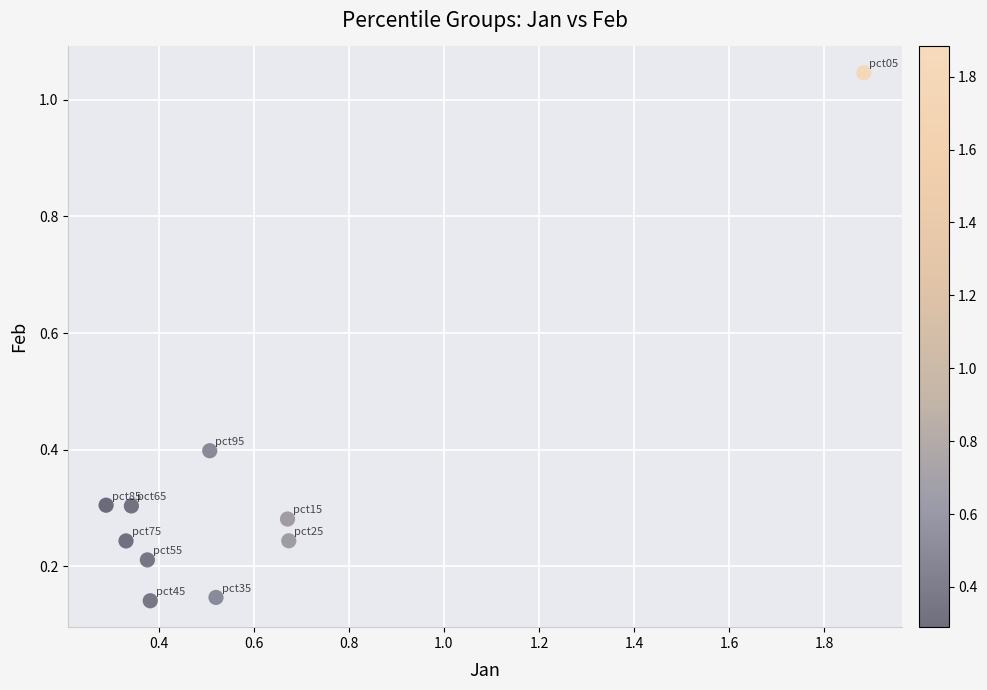

What is the range of X values (max minus min)?

1.6